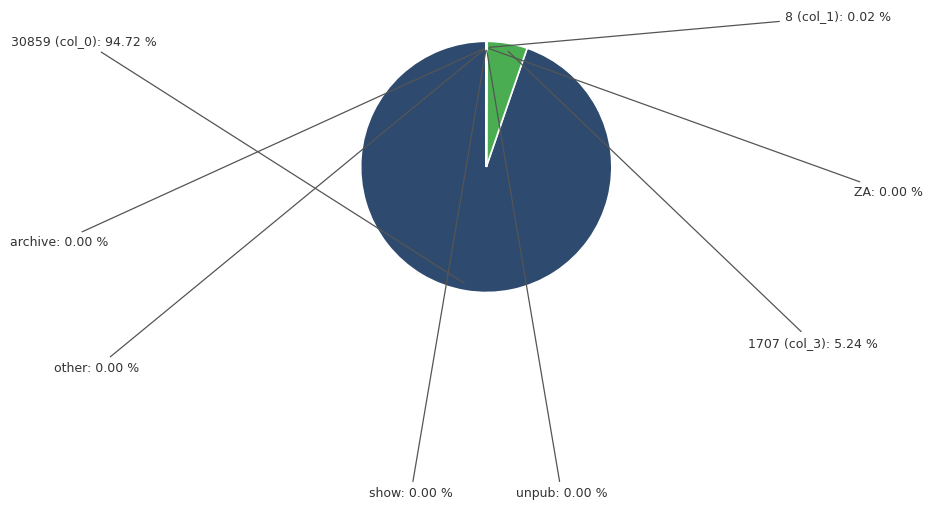

Is there any slice that represents more than half of the pie?

Yes